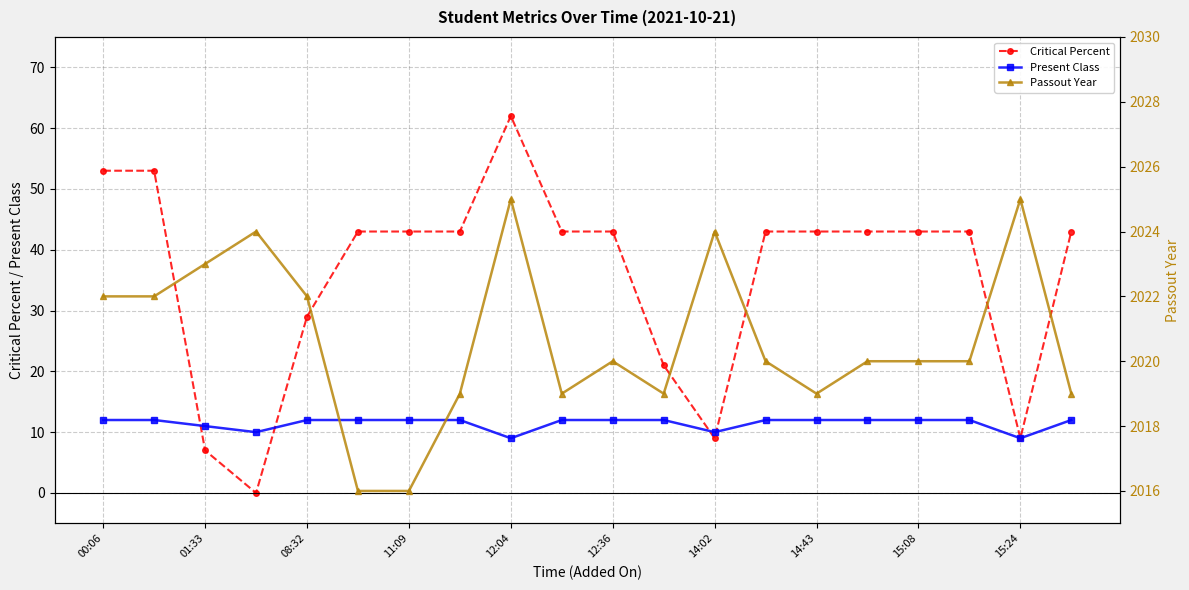

The value of Critical Percent at 12:36 is 43. True or false?

True